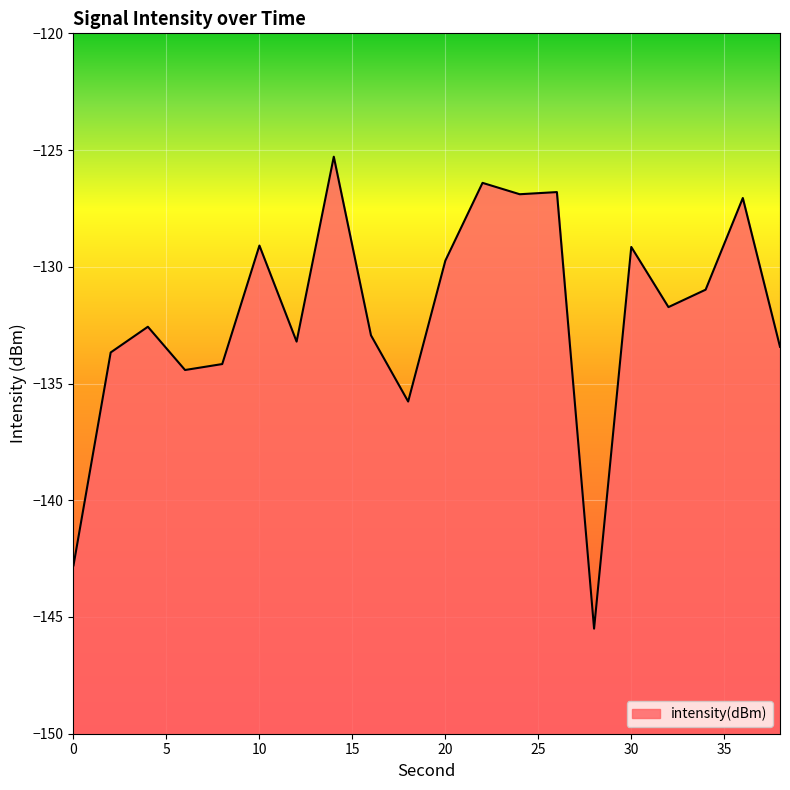

What is the approximate value at 28?

-145.5